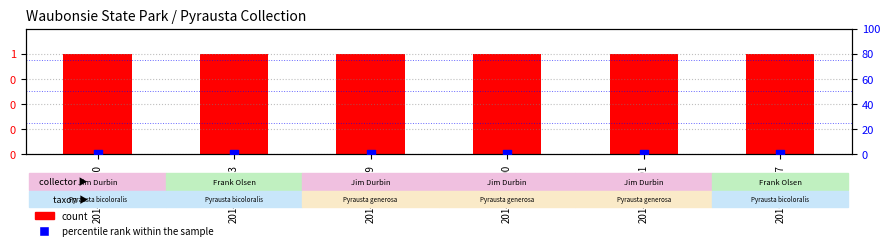

Which series has the widest spread of Y values?

count